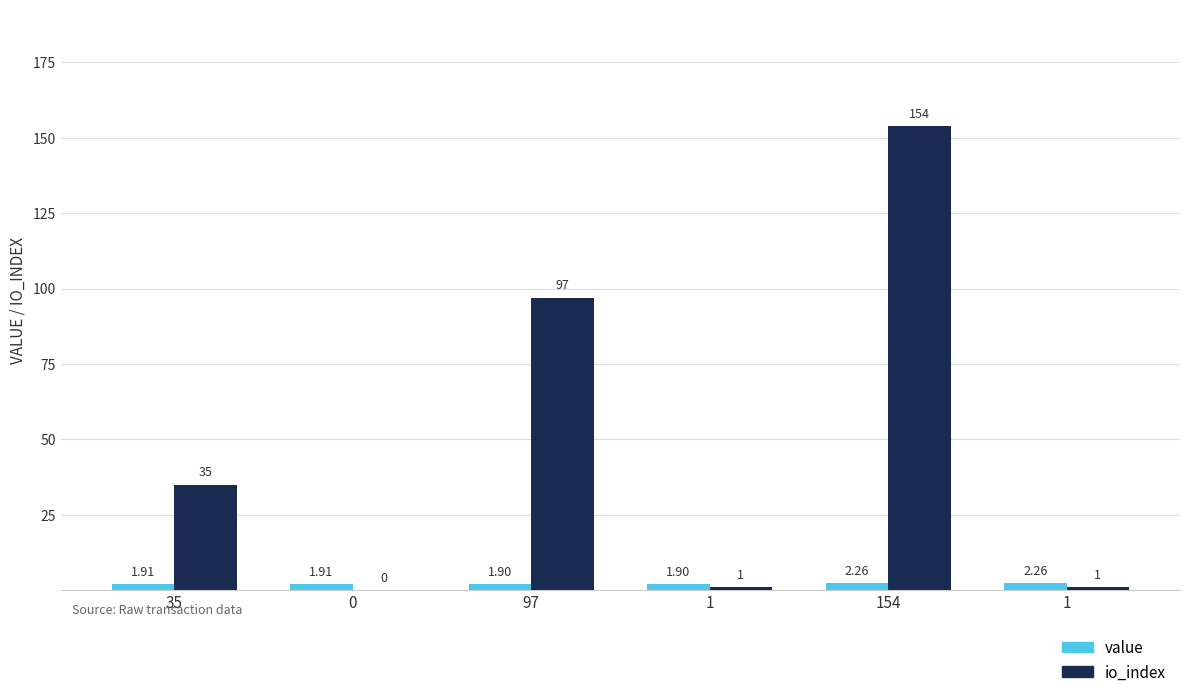

List the series in order of their overall mean, highest first.

io_index, value